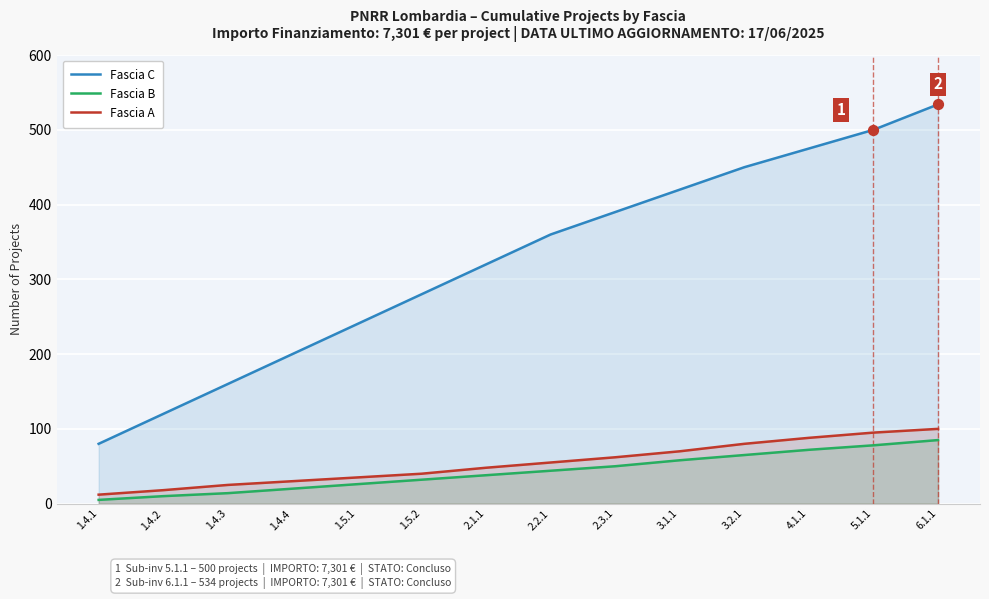

At how many categories does at least one series exceed 196?

11